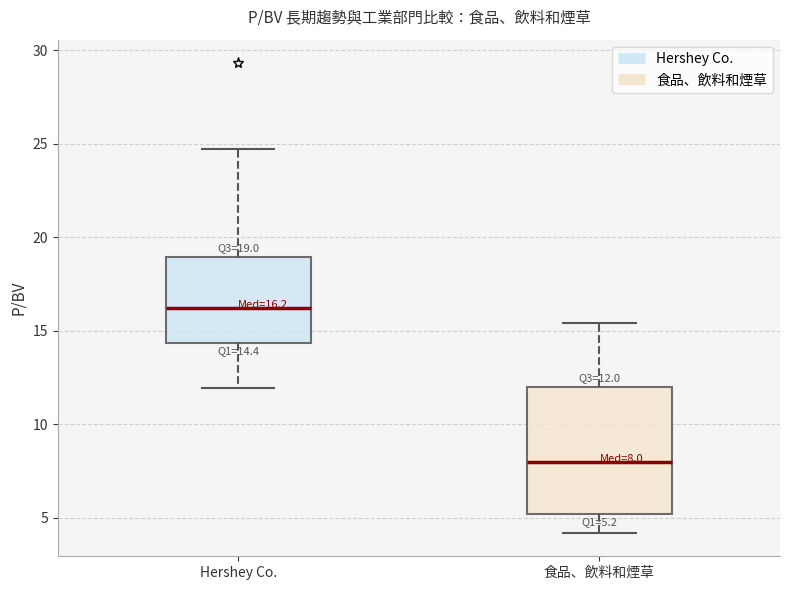

Which box's median line is the highest?

Hershey Co.